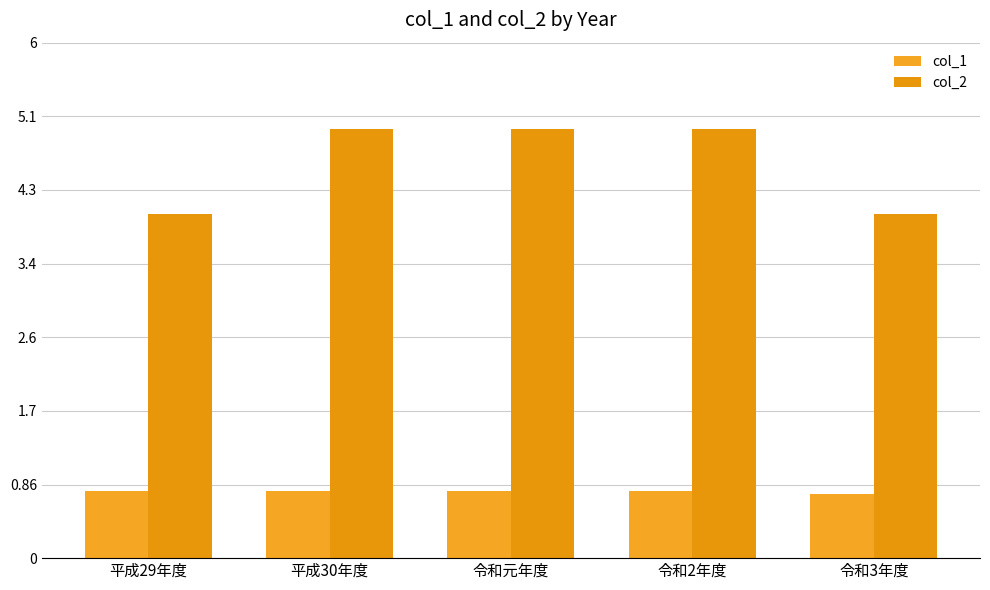

Where is col_1 nearest to the value 0?

令和3年度